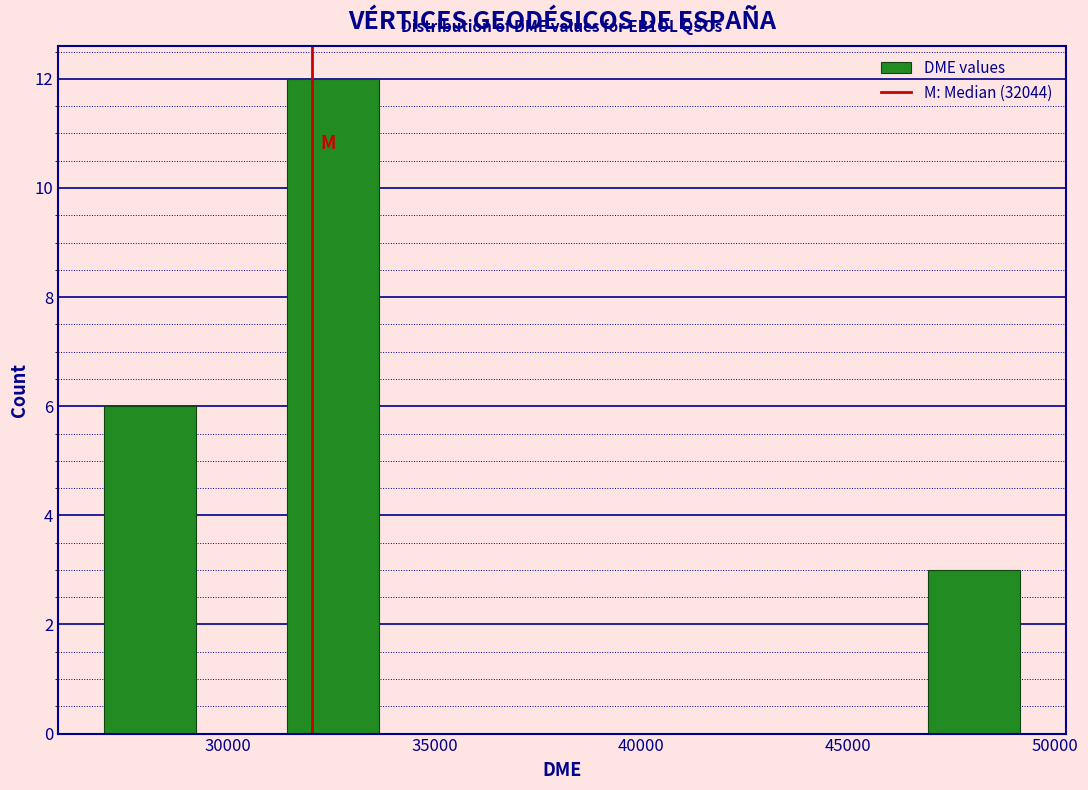

Which range on the x-axis has the tallest bar?

31500 to 33500